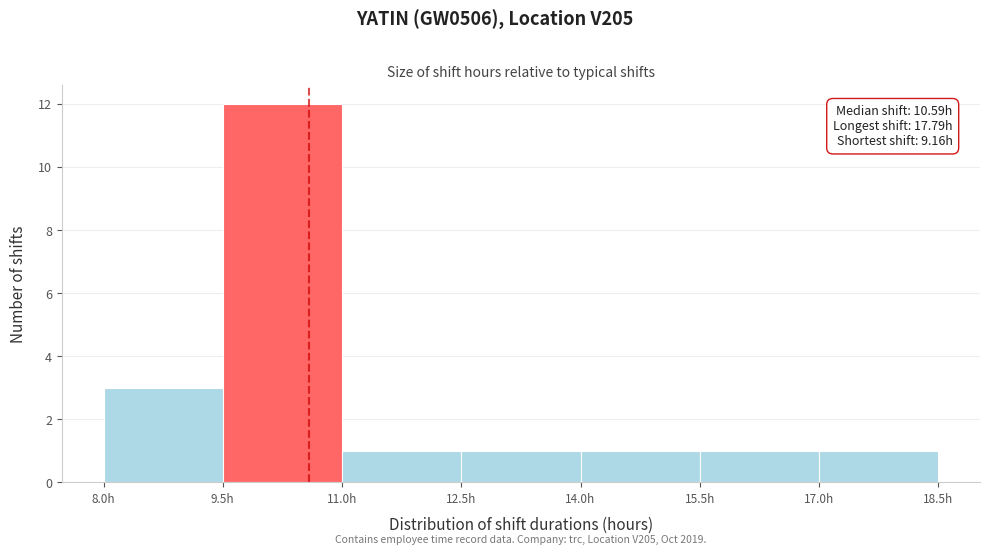

Over which range of the x-axis is the bar tallest?

9.5 to 11.0